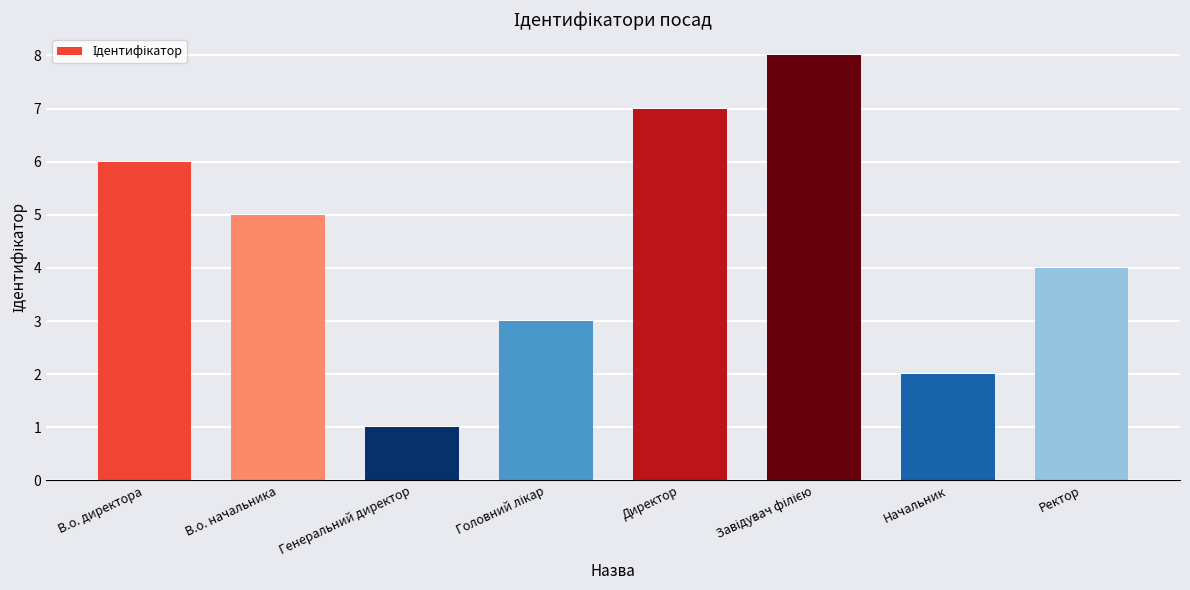

What is the sum of all values?

36